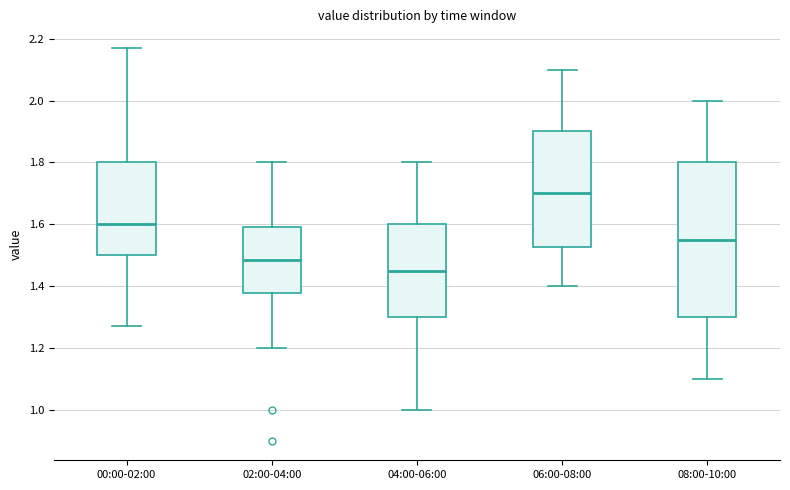

Which box is the tallest, from its lower edge to its upper edge?

08:00-10:00